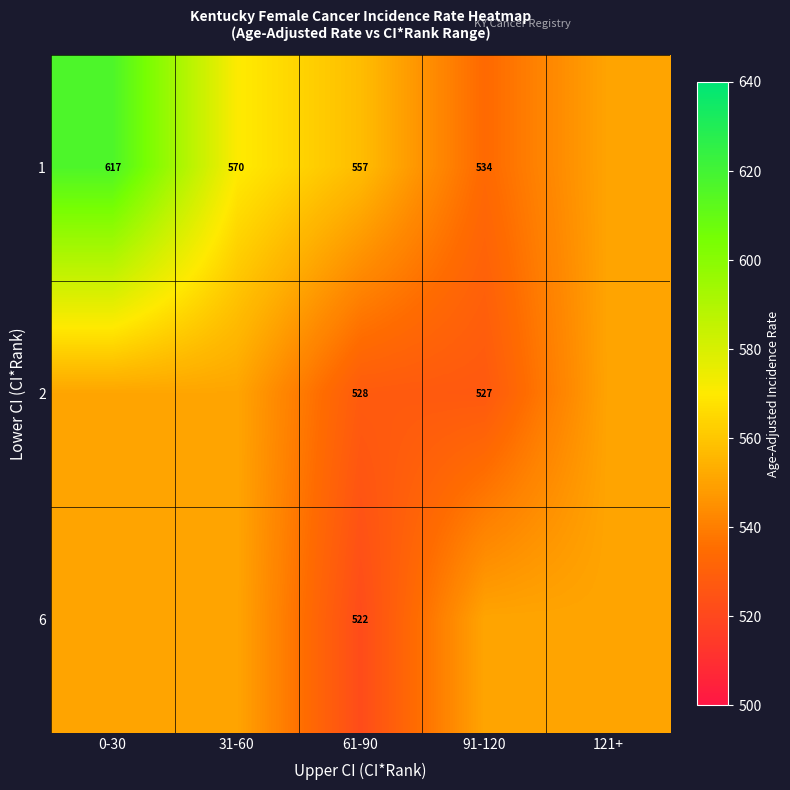

What is the difference between the 6 values at 0-30 and 61-90?

29.0